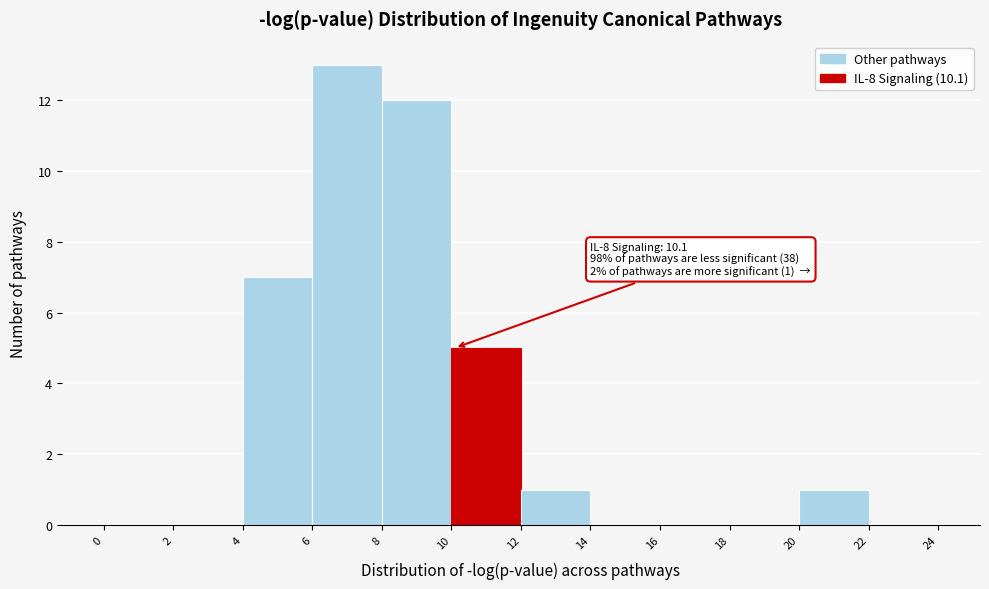

Which range on the x-axis has the tallest bar?

6 to 8